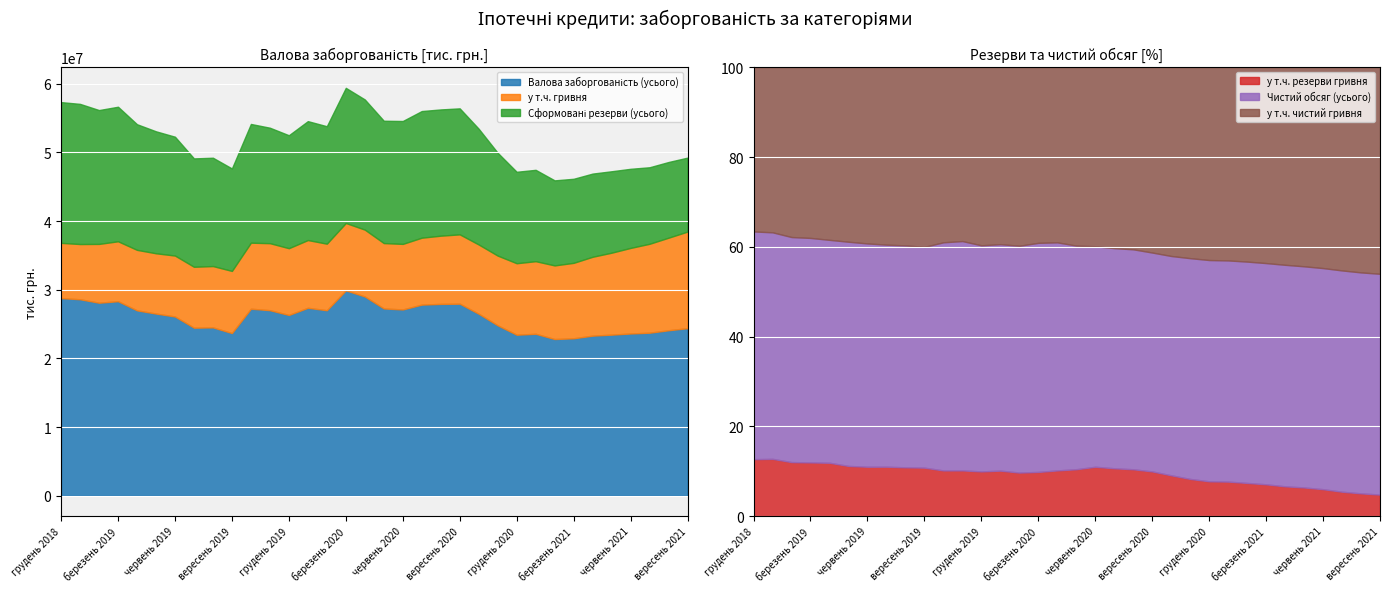

True or false: у т.ч. резерви гривня and Чистий обсяг (усього) cross at least once.

False